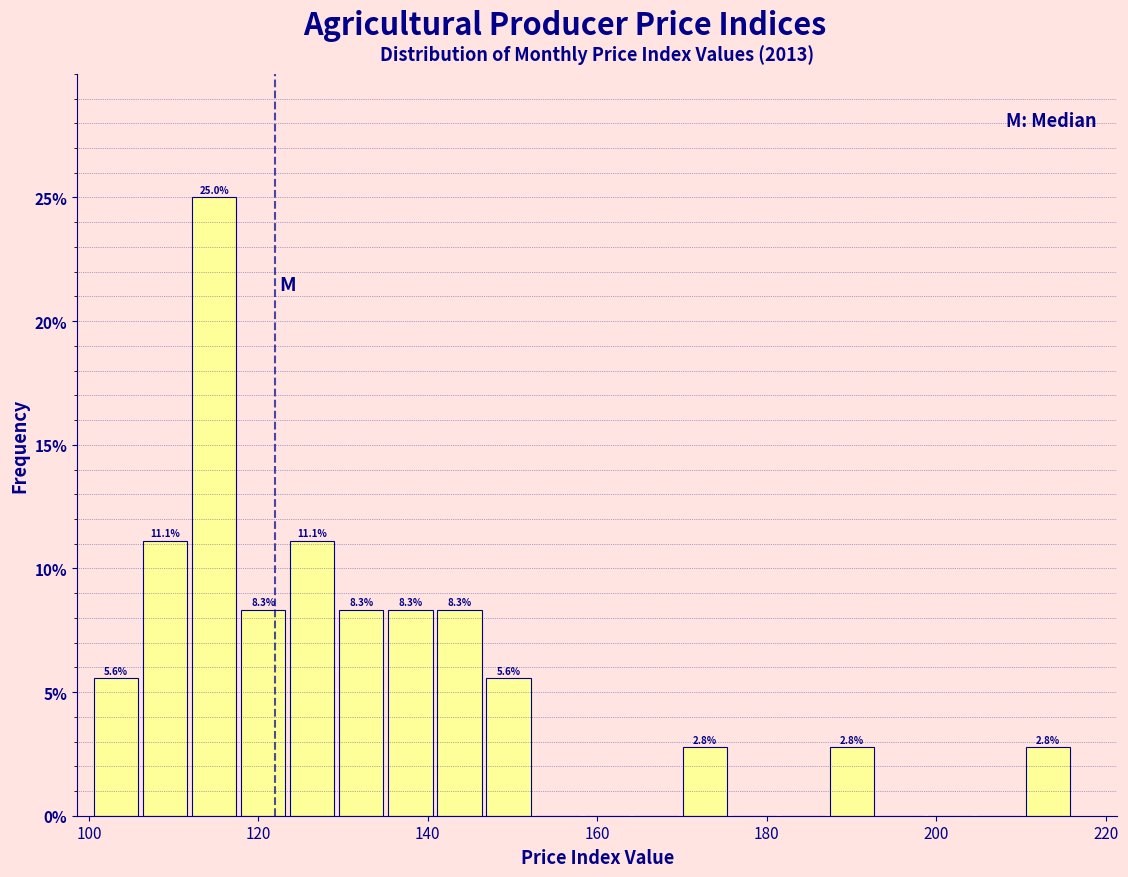

Around what value on the x-axis is the tallest bar? Give the approximate position of its centre, as read against the axis.

114